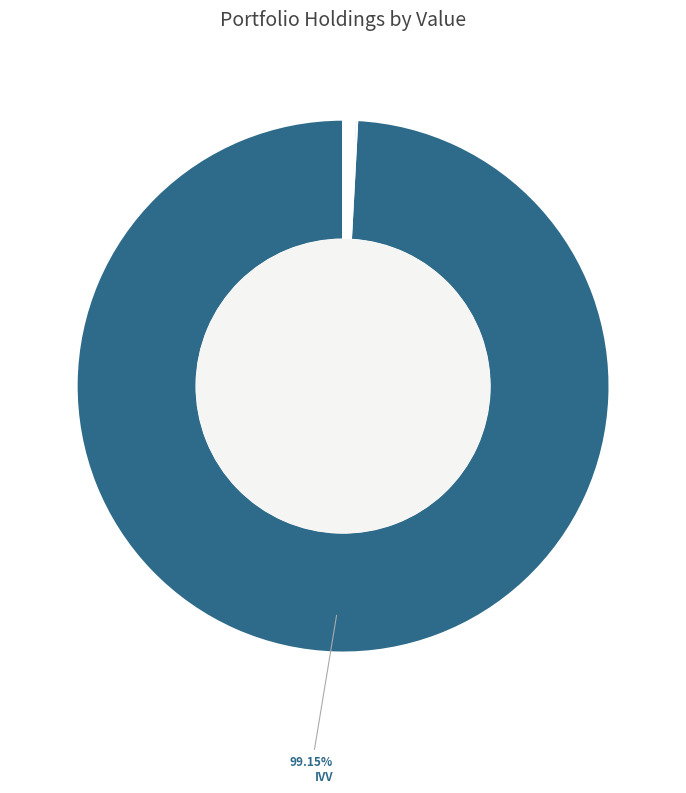

Which slice is the smallest?

UEC